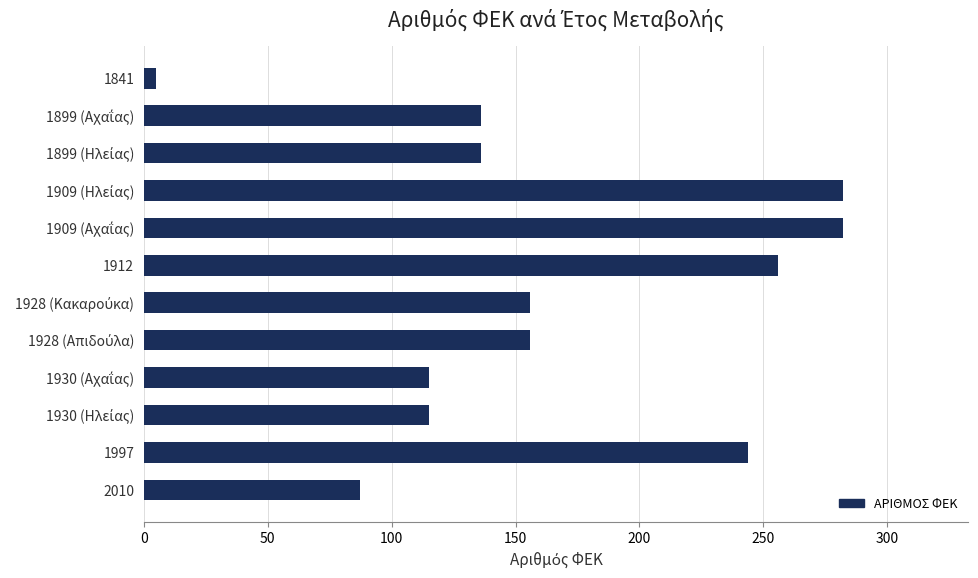

What is the difference between the second highest and minimum values?

277